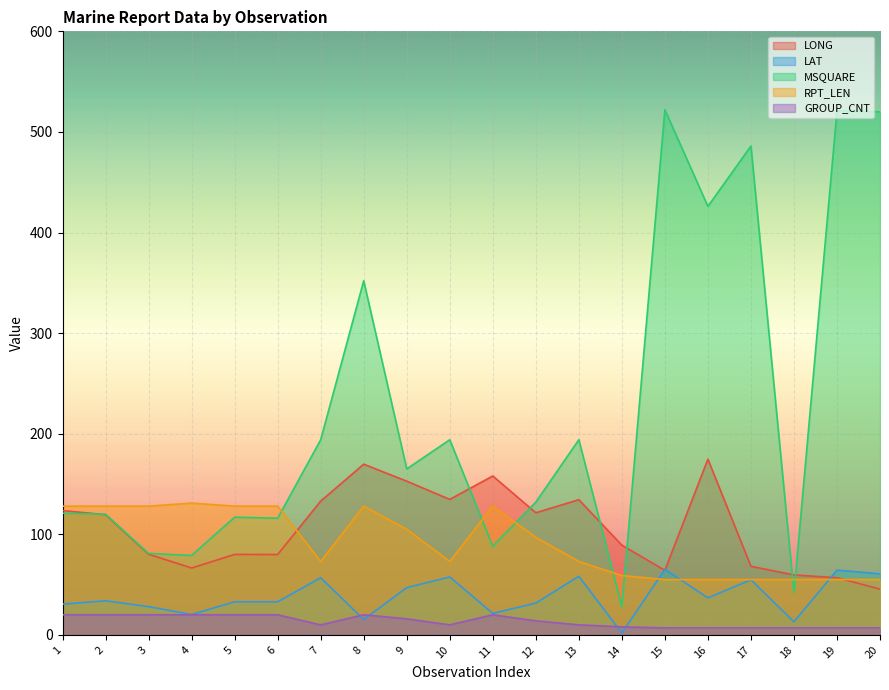

What is the value of the MSQUARE point at the 1st from the left?

121.0